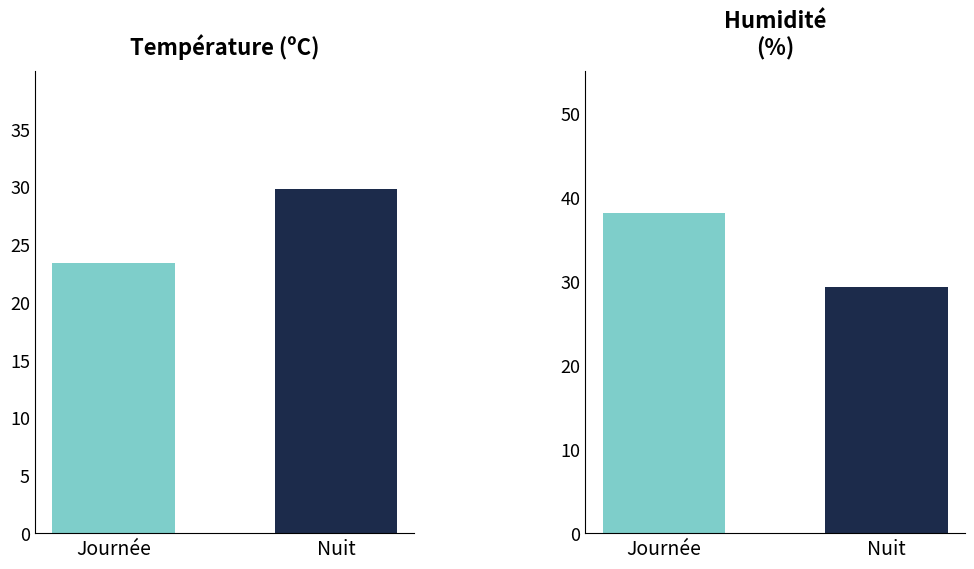

Which series changed the most between Journée and Nuit?

Humidité (%)